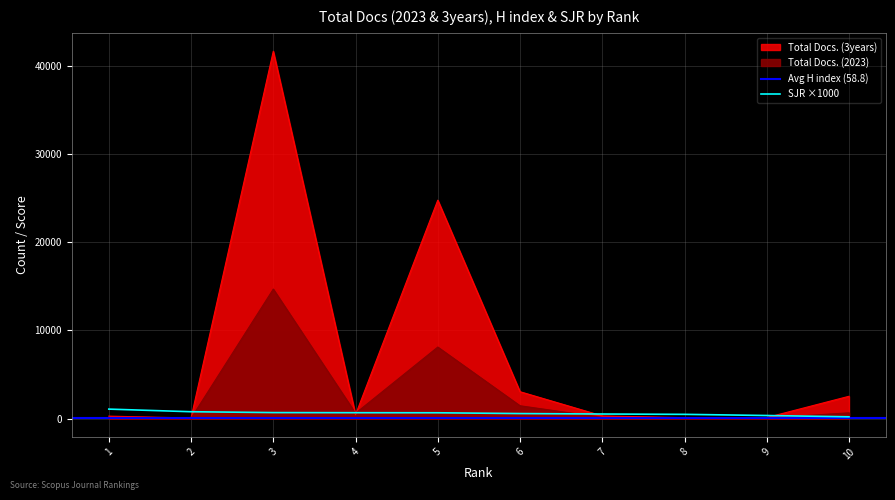

How many data points in Total Docs. (3years) are less than 433?

5